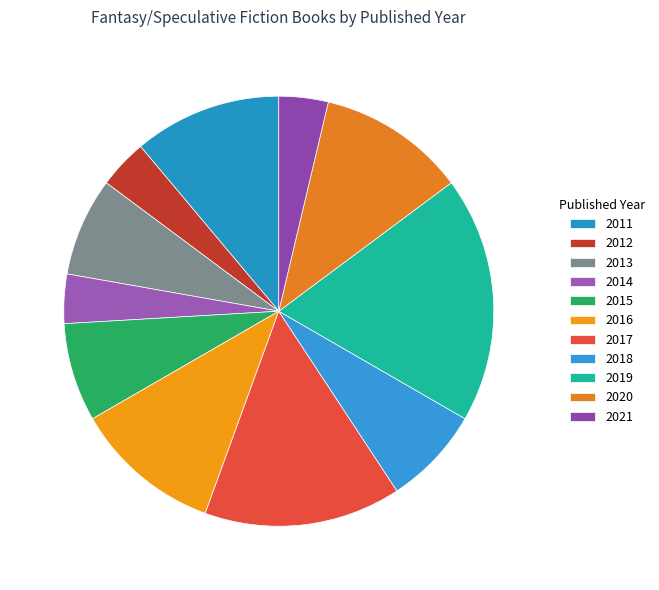

How many segments does this pie chart have?

11